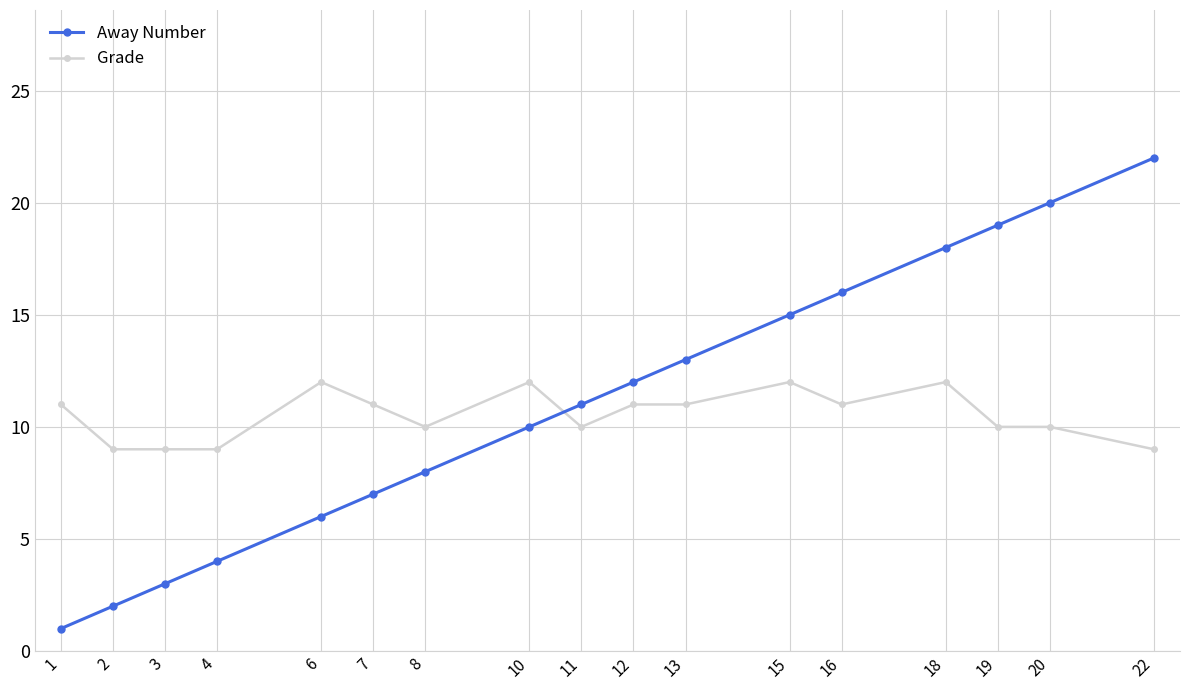

What is the minimum value shown in the chart?

1